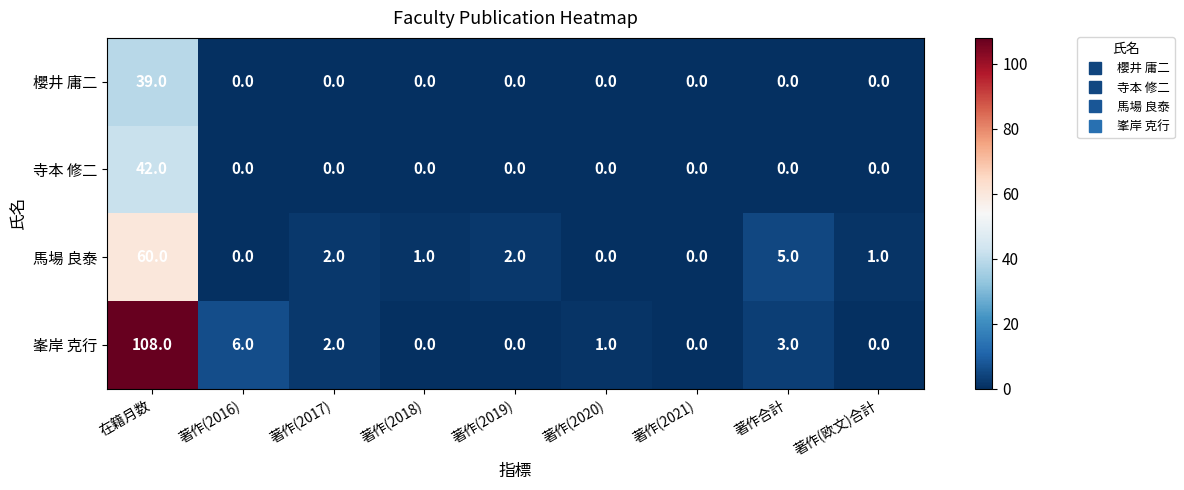

At how many categories does at least one series exceed 71?

1